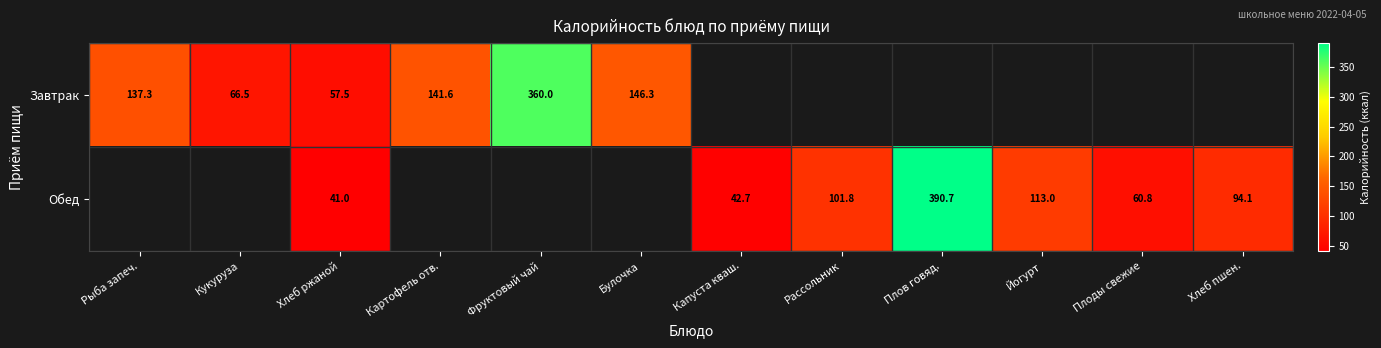

Count the number of categories in the chart.

12